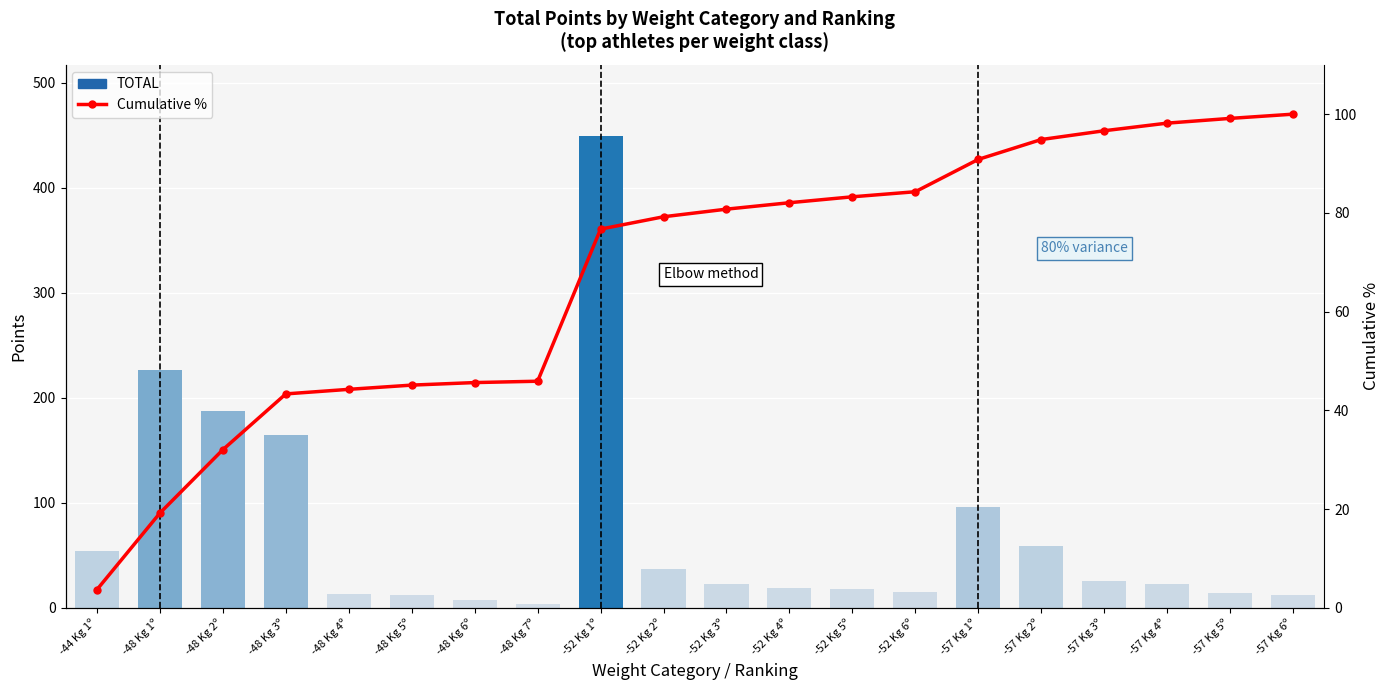

How many values in the TOTAL series exceed 22?

11